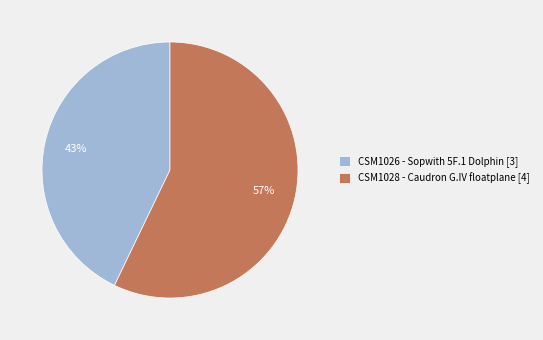

Combined, do CSM1028 and CSM1026 account for over 50%?

Yes